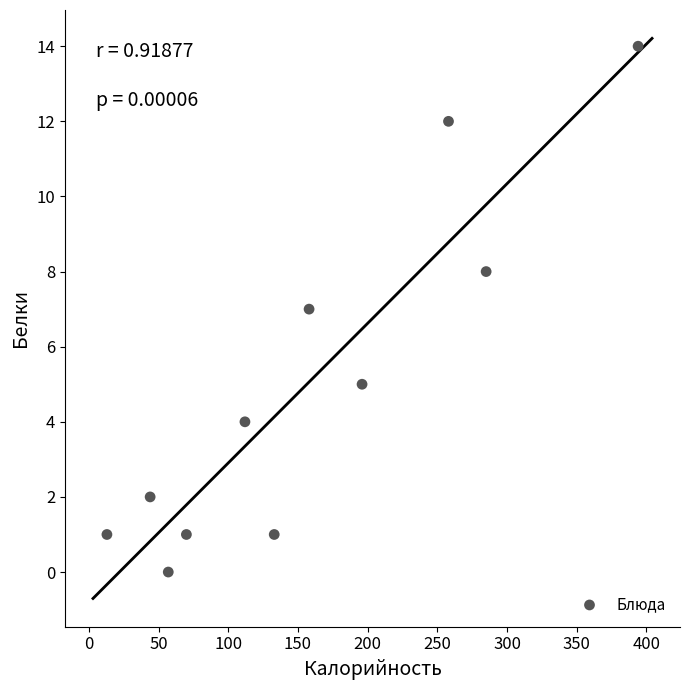

What is the average X value?

156